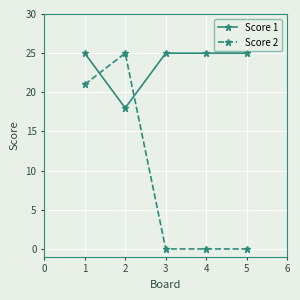

Reading right to left, extract all data points from this chart.

Score 1: 5=25	4=25	3=25	2=18	1=25
Score 2: 5=0	4=0	3=0	2=25	1=21